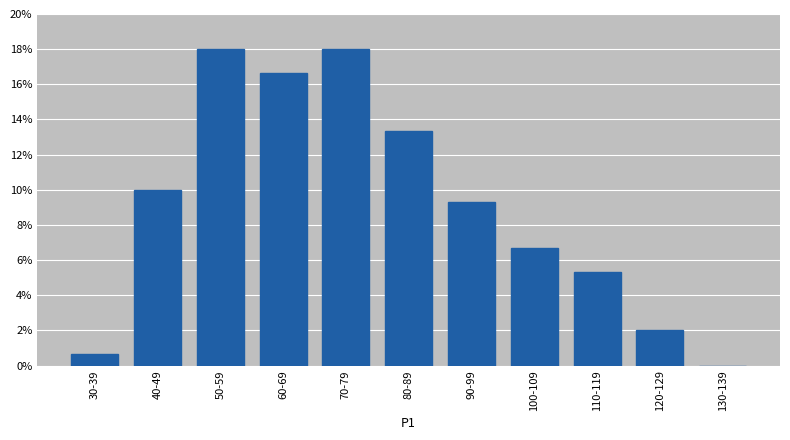

Reading right to left, transcribe all the data shown in this chart.

130-139=0.0	120-129=2.0	110-119=5.3	100-109=6.7	90-99=9.3	80-89=13.3	70-79=18.0	60-69=16.7	50-59=18.0	40-49=10.0	30-39=0.7